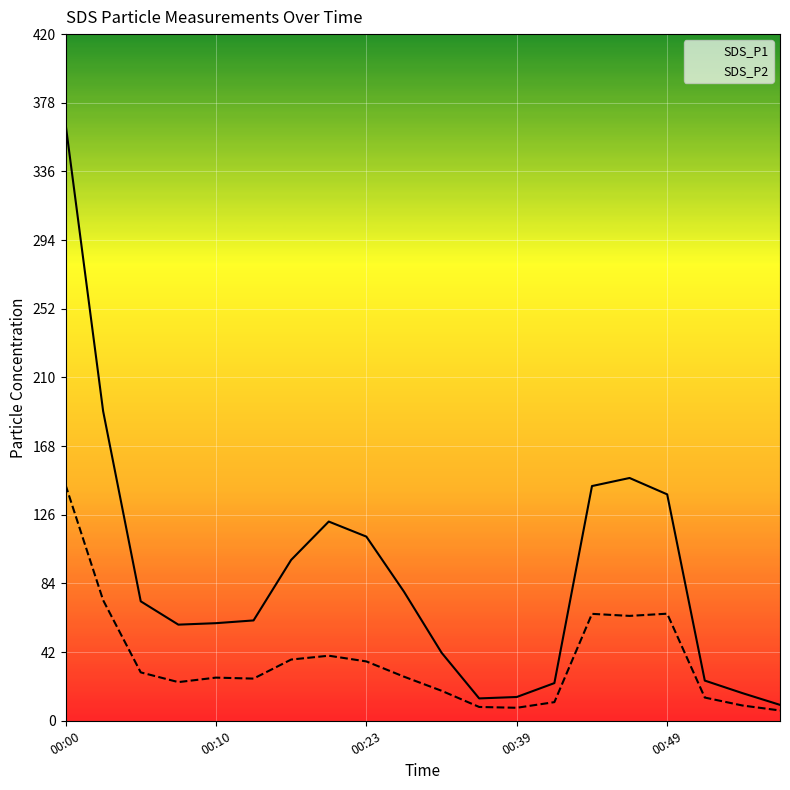

True or false: SDS_P1 has more than 0 interior local peaks.

True